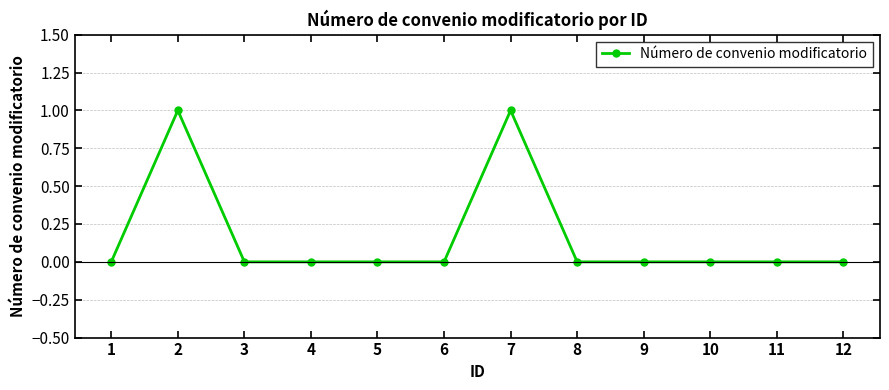

The chart shows a value of -1 at 4. True or false?

False